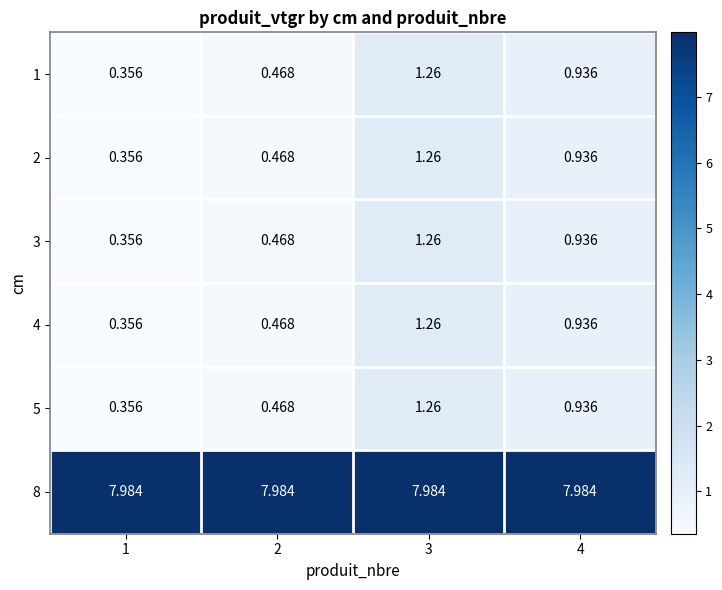

Is the value of 3 at 4 greater than the value of 4 at 2?

Yes